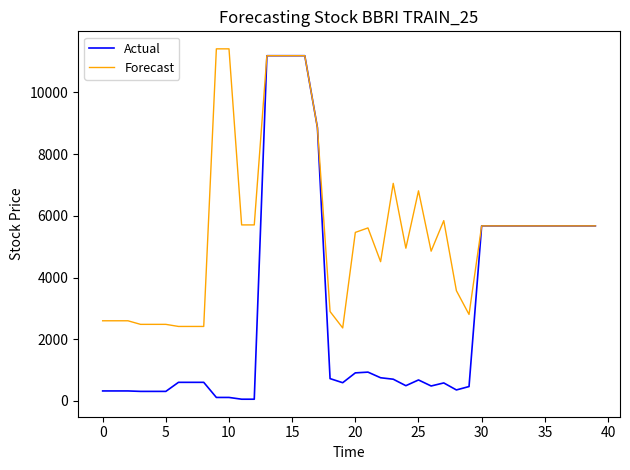

List the series in order of their overall mean, highest first.

Forecast, Actual